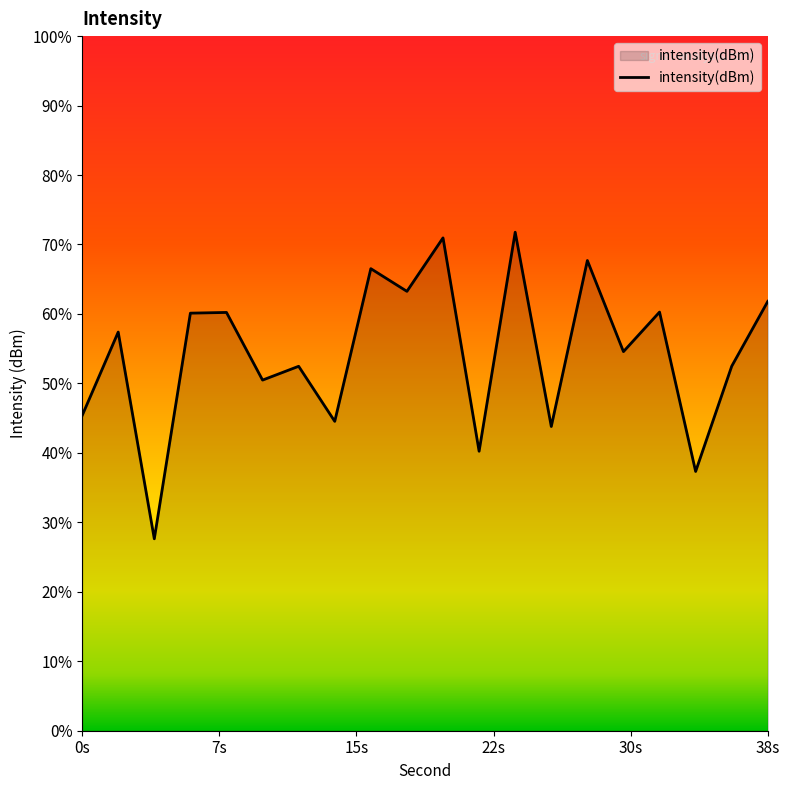

The chart shows a value of -137.3 at 0s. True or false?

True